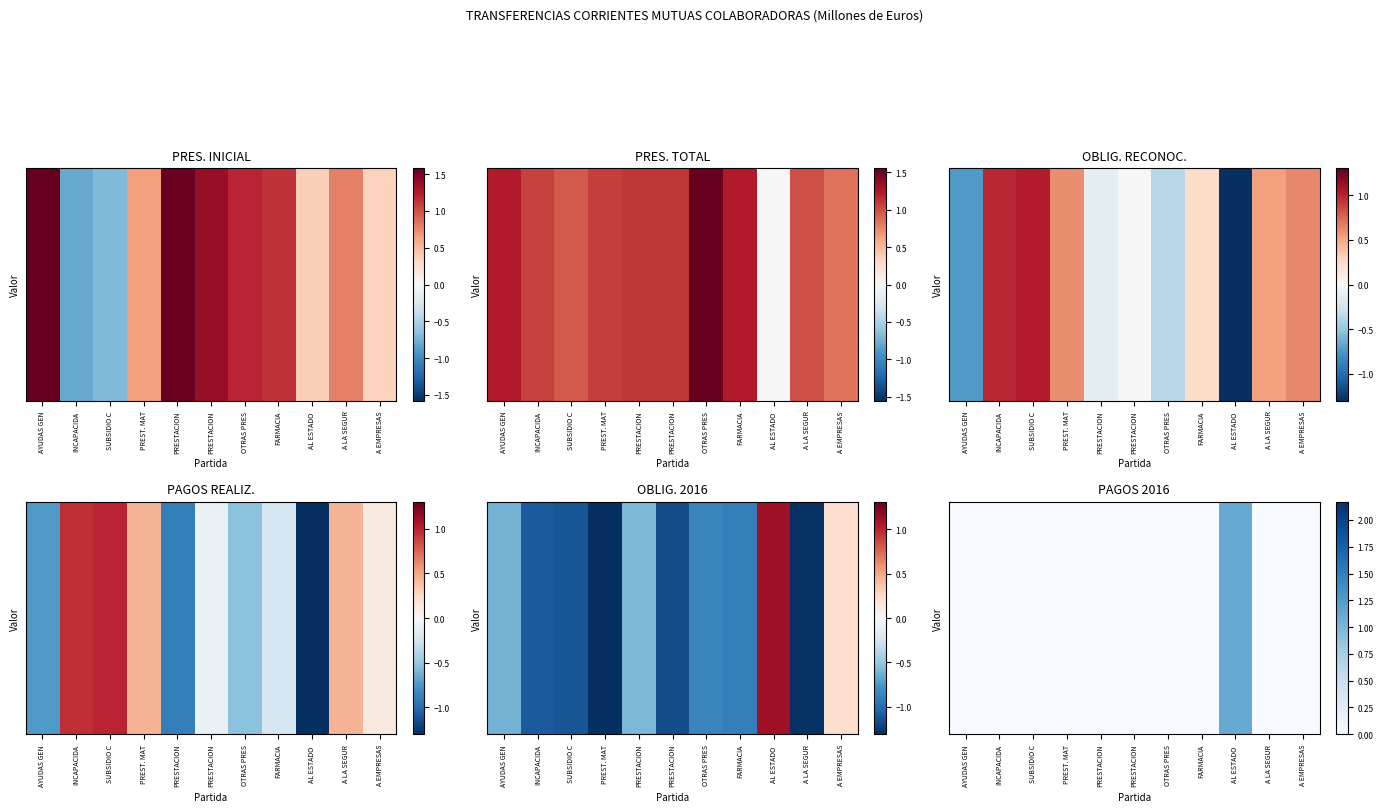

List the labels in order of value, smallest first.

A EMPRESAS, FARMACIA, A LA SEGUR, PREST. MAT, PRESTACION, SUBSIDIO C, INCAPACIDA, PRESTACION, OTRAS PRES, AYUDAS GEN, AL ESTADO 